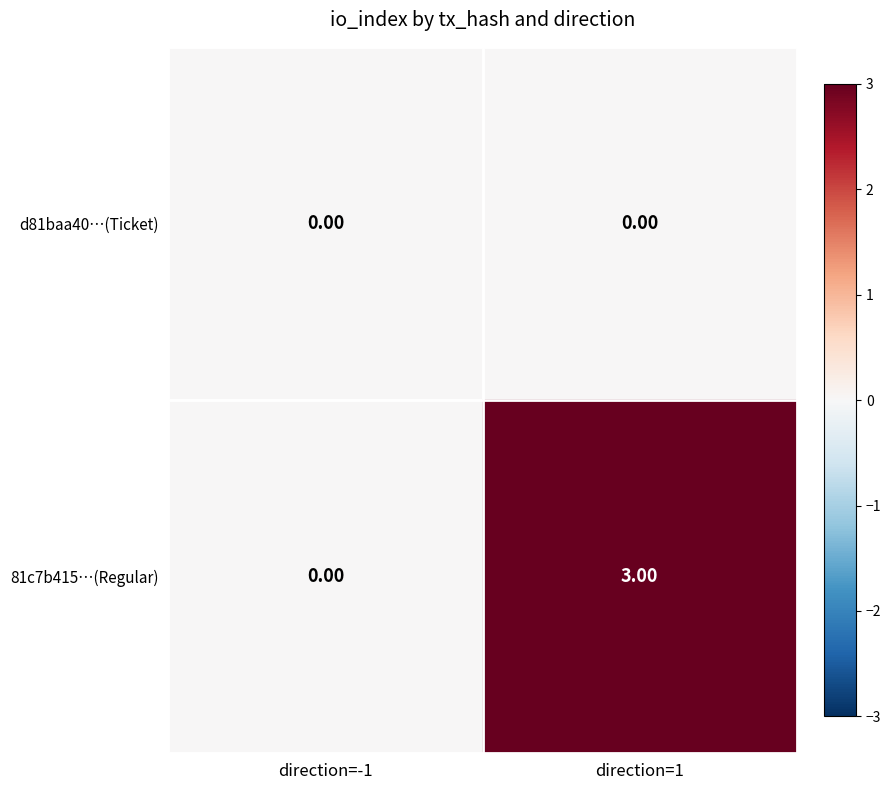

What is the difference between the 81c7b415…(Regular) values at direction=1 and direction=-1?

3